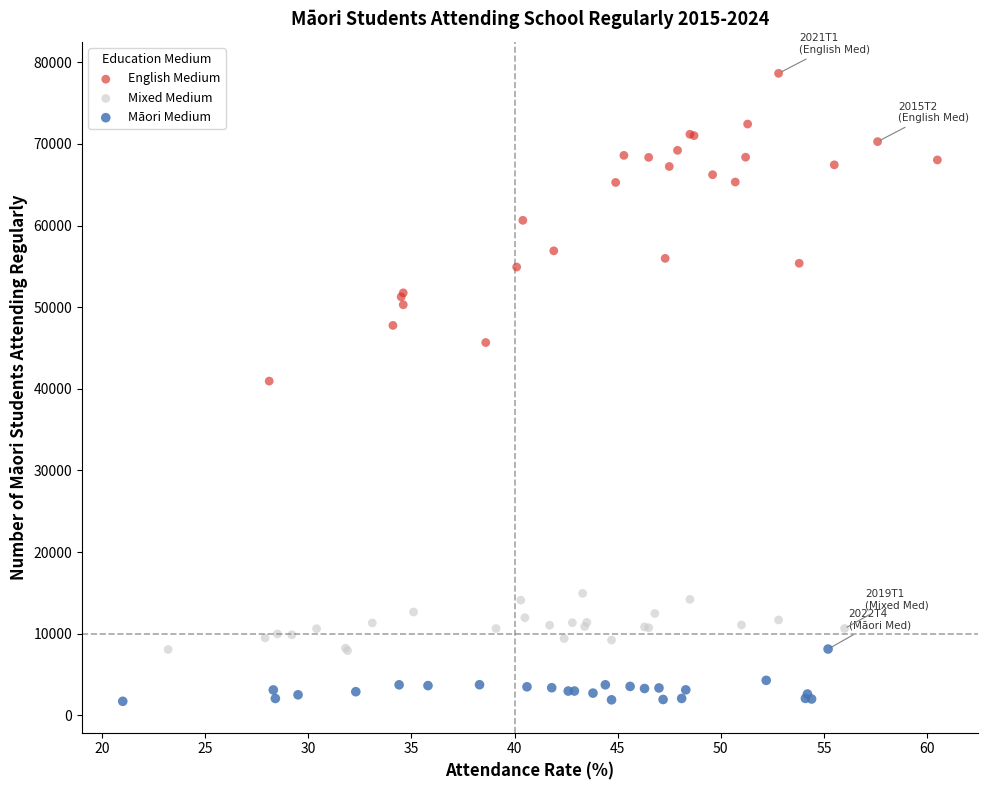

Which series has the widest spread of Y values?

English Medium